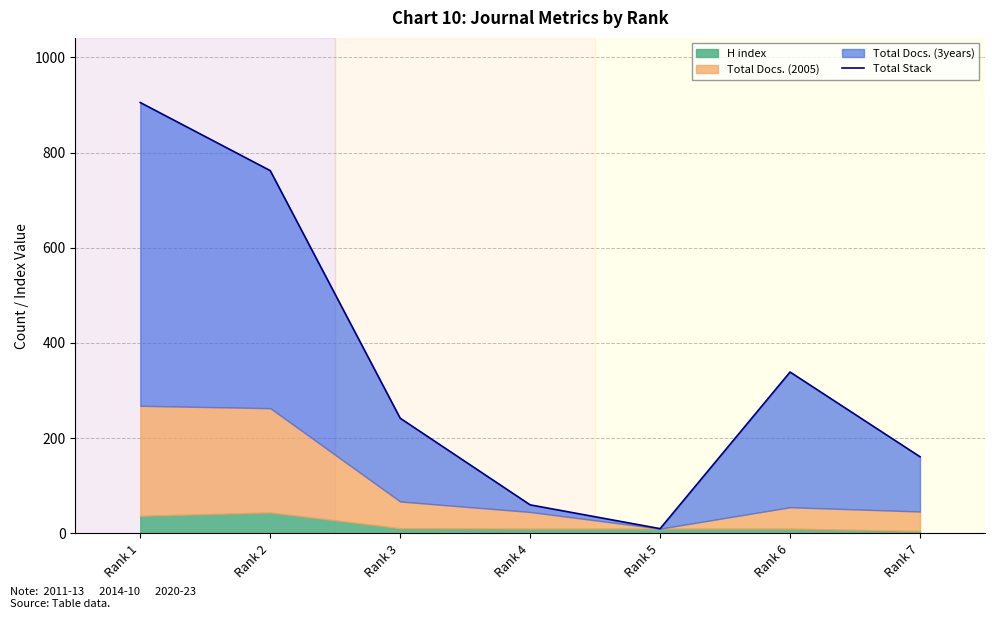

Is it true that the value at Rank 3 is 55?

False